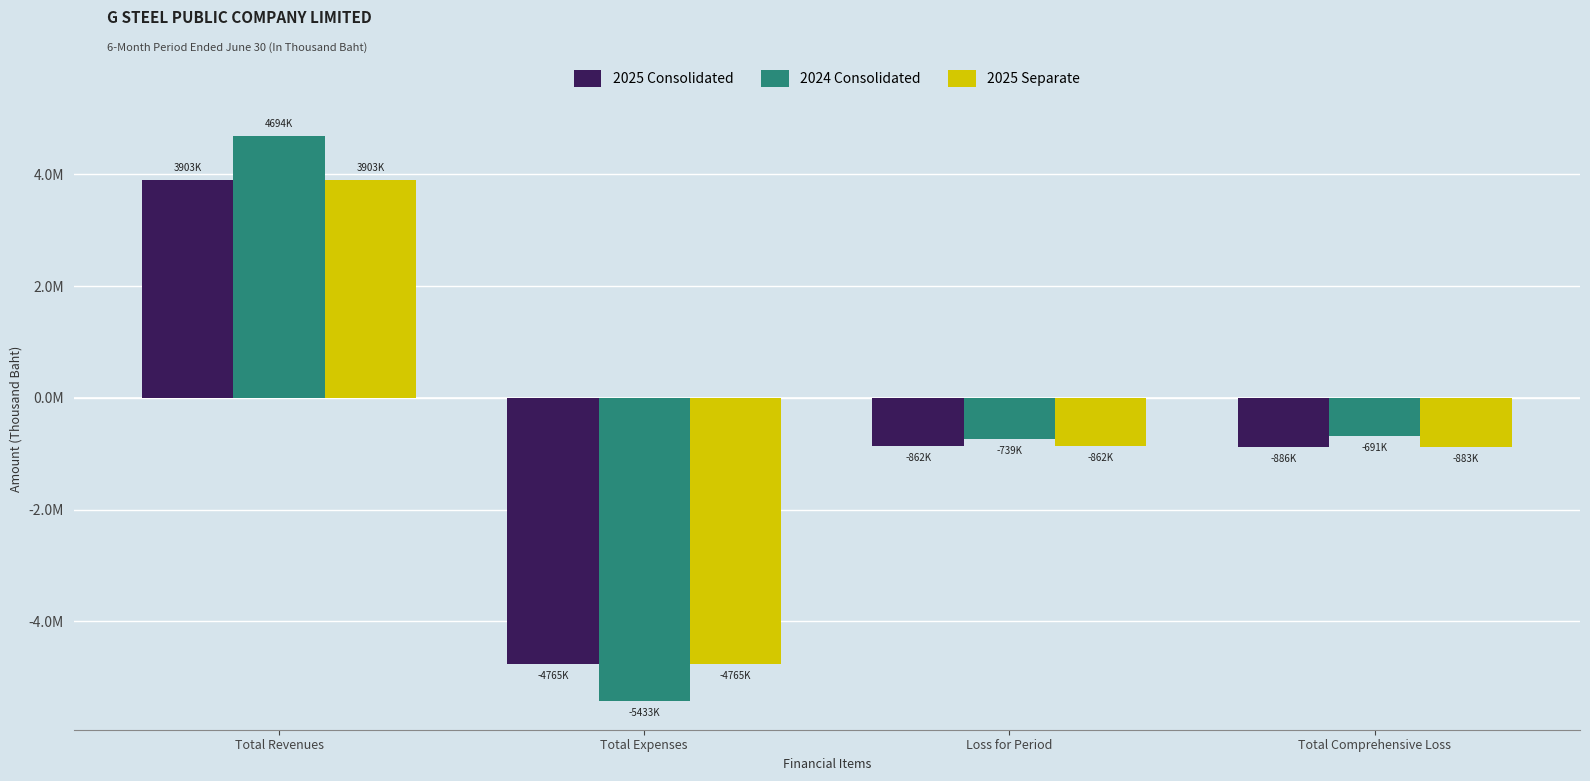

What are all the series names shown in the legend?

2025 Consolidated, 2024 Consolidated, 2025 Separate